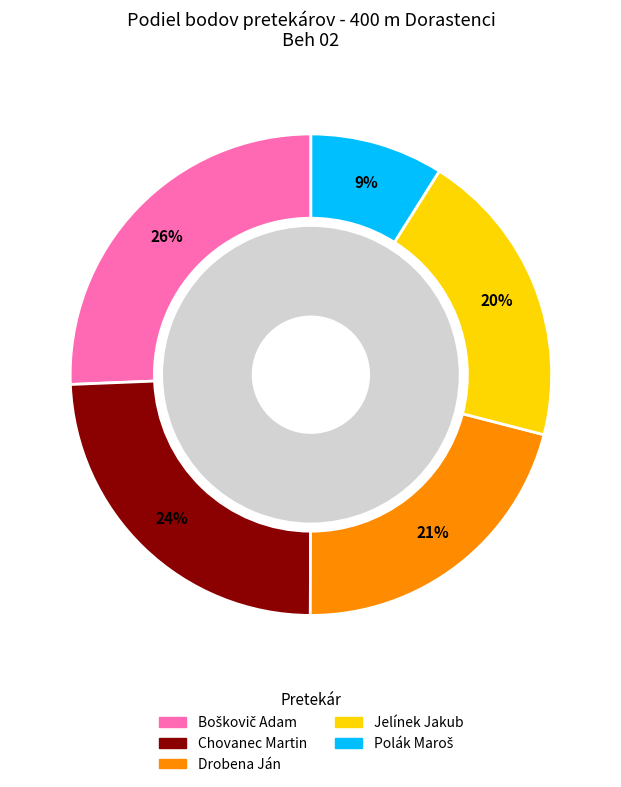

The Chovanec Martin slice represents 34% of the pie. True or false?

False